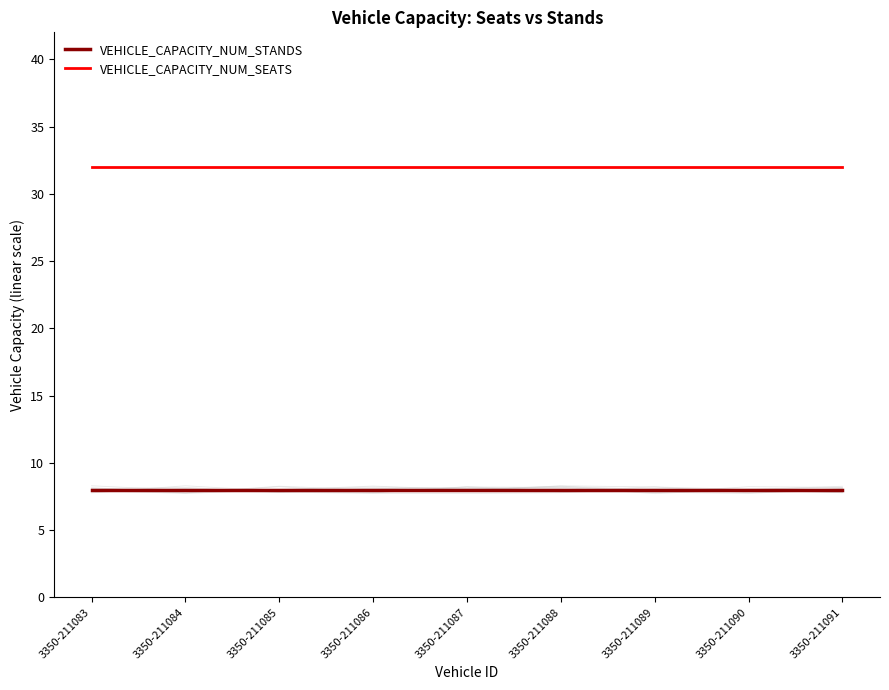

List the series in order of their overall mean, lowest first.

VEHICLE_CAPACITY_NUM_STANDS, VEHICLE_CAPACITY_NUM_SEATS